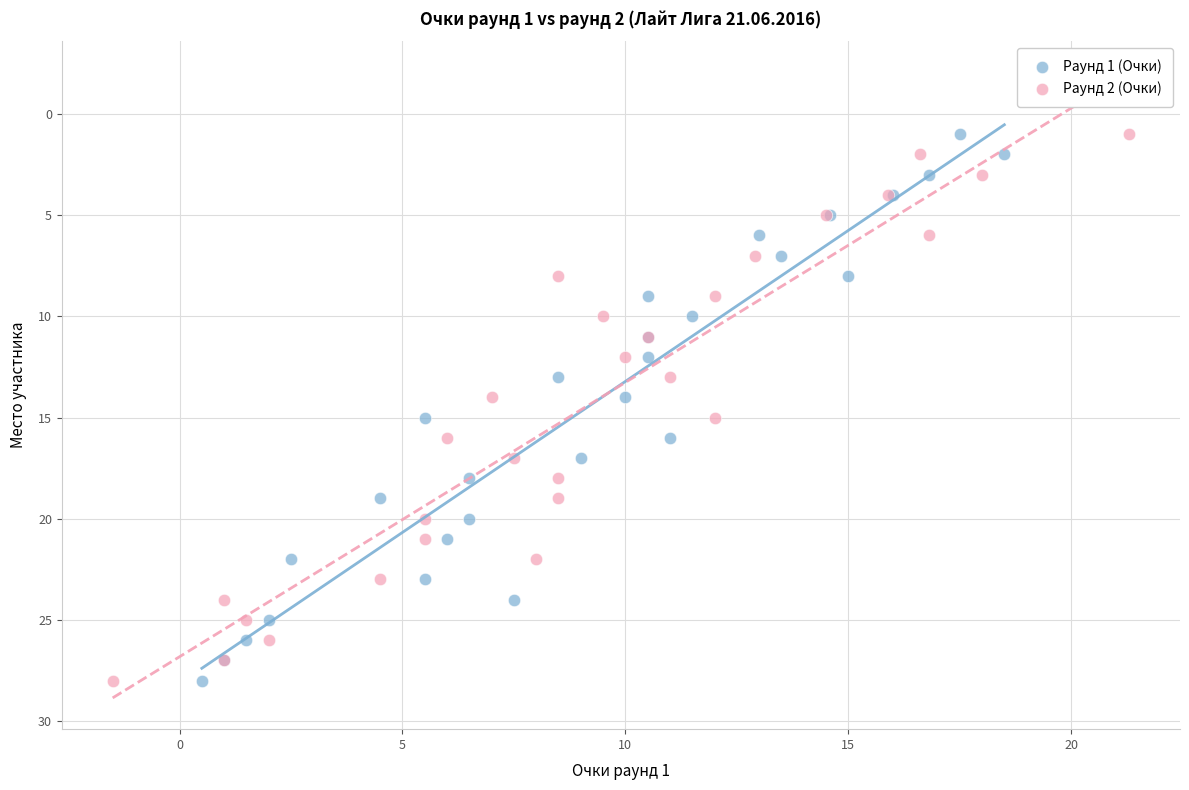

What are all the series names shown in the legend?

Раунд 1 (Очки), Раунд 2 (Очки)